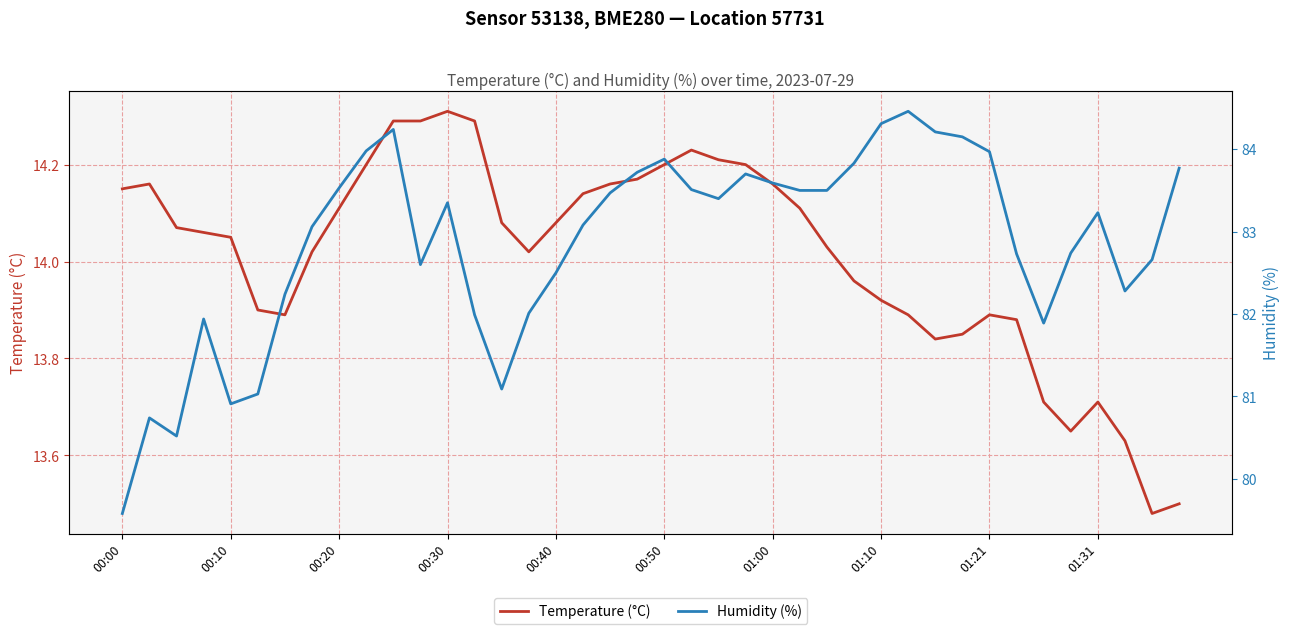

How many interior local valleys does the Humidity (%) series have?

7